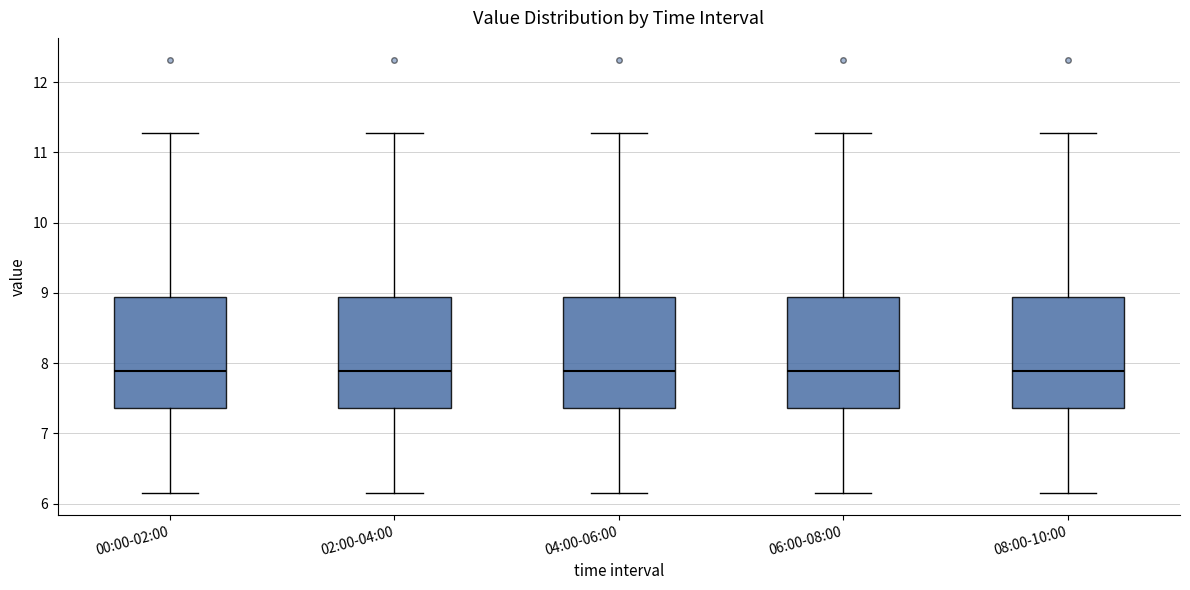

Reading left to right, transcribe this box plot: for each box, give where its median line is, the range the box spans, and where its two whiskers end, as read against the y-axis. The values are not printed on the chart, so give them approximately, as read against the axis.

00:00-02:00: median 7.9, box 7.4 to 8.9, whiskers 6.2 to 11.3
02:00-04:00: median 7.9, box 7.4 to 8.9, whiskers 6.2 to 11.3
04:00-06:00: median 7.9, box 7.4 to 8.9, whiskers 6.2 to 11.3
06:00-08:00: median 7.9, box 7.4 to 8.9, whiskers 6.2 to 11.3
08:00-10:00: median 7.9, box 7.4 to 8.9, whiskers 6.2 to 11.3